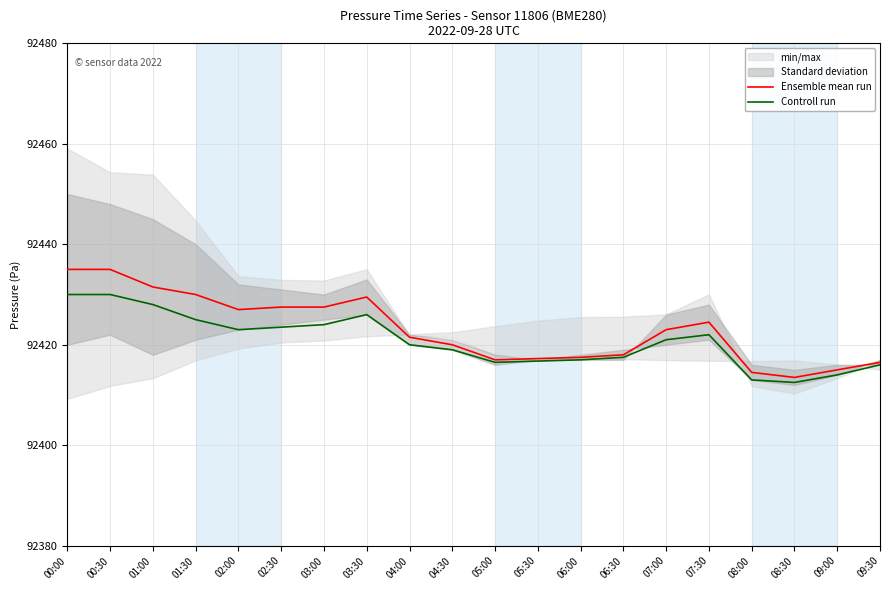

The value of Ensemble mean run at 04:00 is 92421.5. True or false?

True